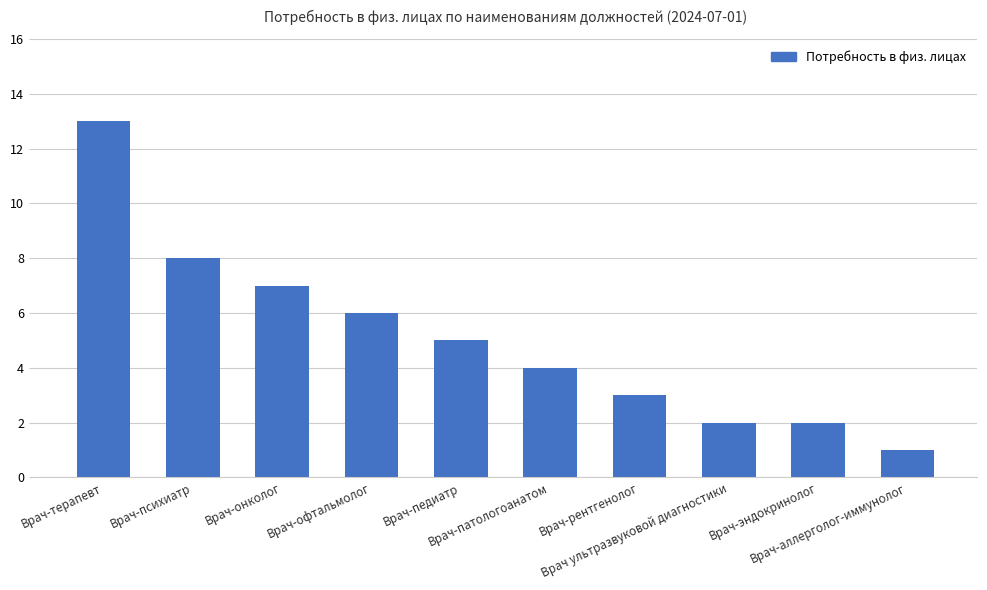

What is the maximum value shown in the chart?

13